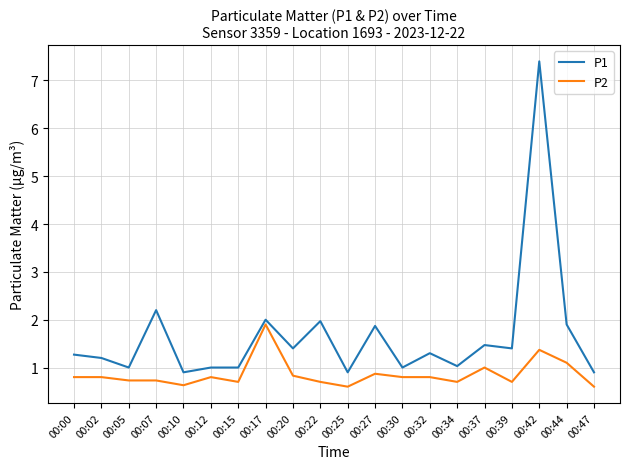

Reading left to right, extract all data points from this chart.

P1: 1.3	1.2	1.0	2.2	0.9	1.0	1.0	2.0	1.4	2.0	0.9	1.9	1.0	1.3	1.0	1.5	1.4	7.4	1.9	0.9
P2: 0.8	0.8	0.7	0.7	0.6	0.8	0.7	1.9	0.8	0.7	0.6	0.9	0.8	0.8	0.7	1.0	0.7	1.4	1.1	0.6